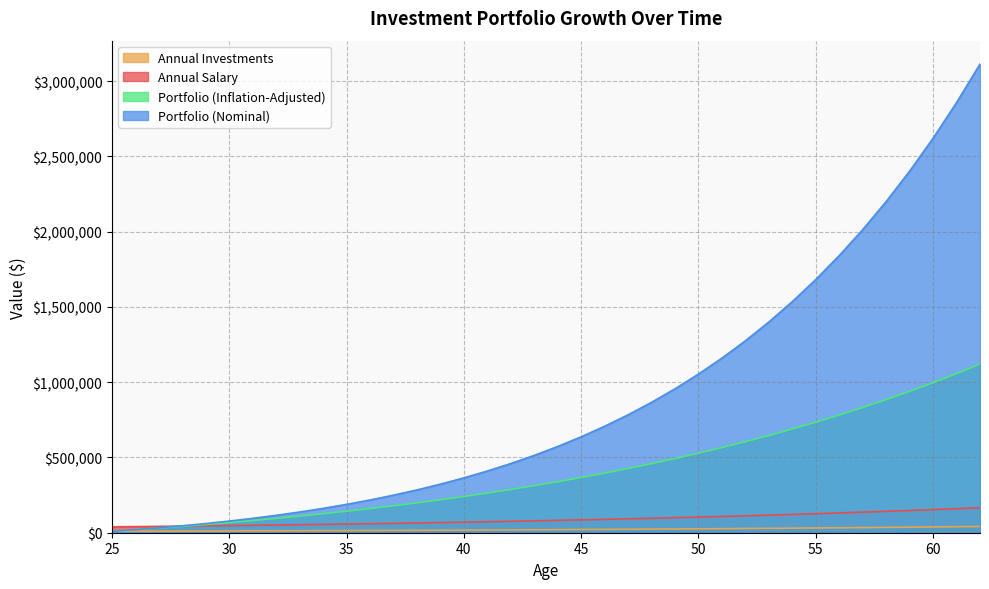

True or false: Portfolio (Nominal) and Portfolio (Inflation-Adjusted) cross at least once.

False